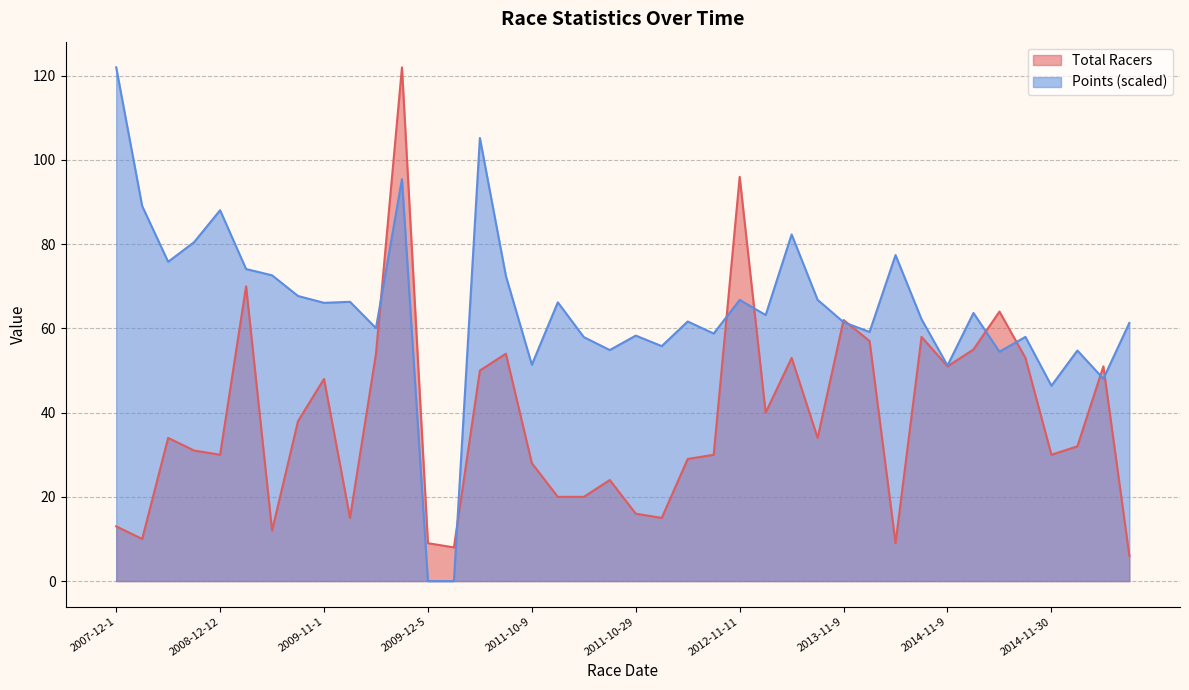

What is the difference between the Points values at 2013-09-15 and 2008-09-21?

6.8